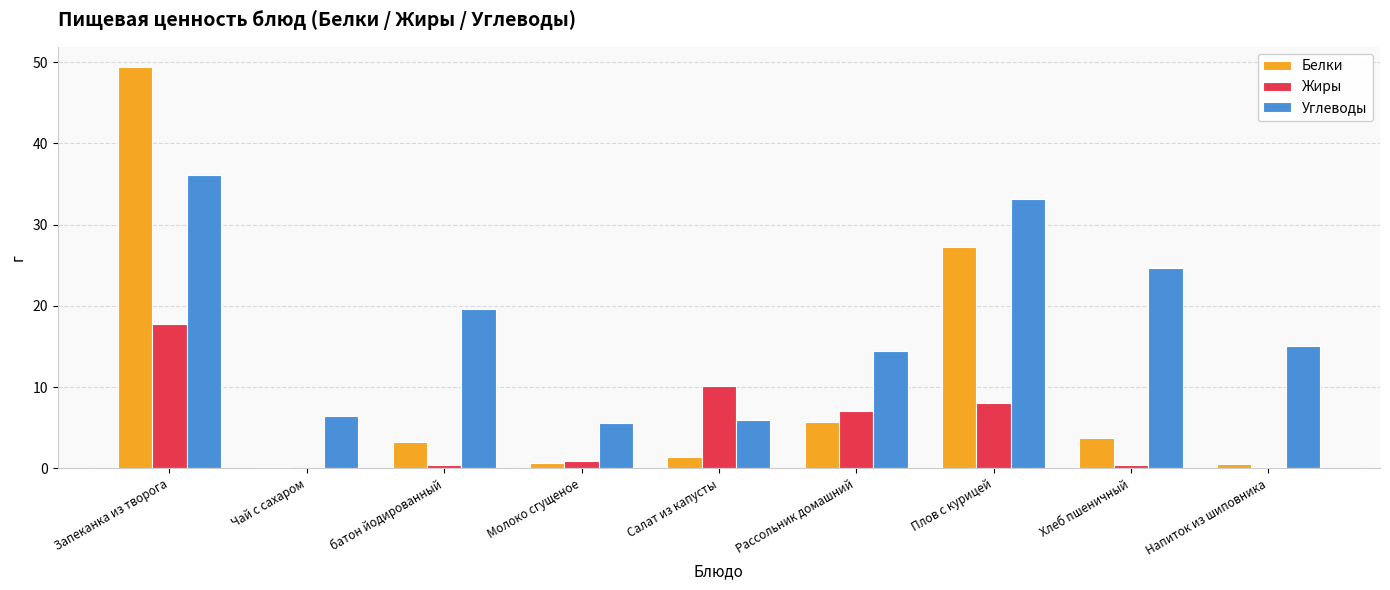

Between Запеканка из творога and Салат из капусты, which series saw the biggest shift?

Белки